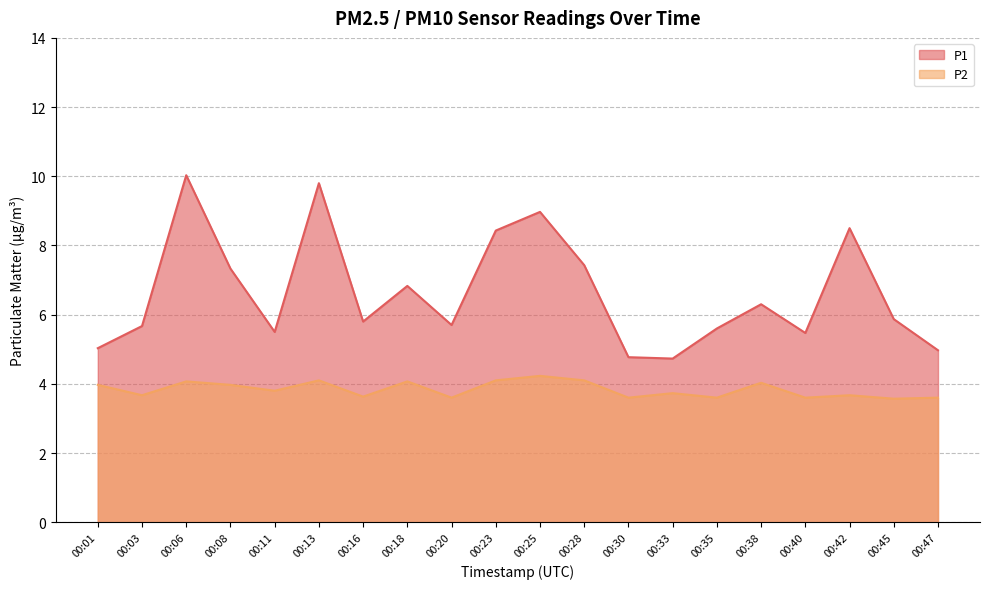

Which category has the lowest value in the P2 series?

00:45